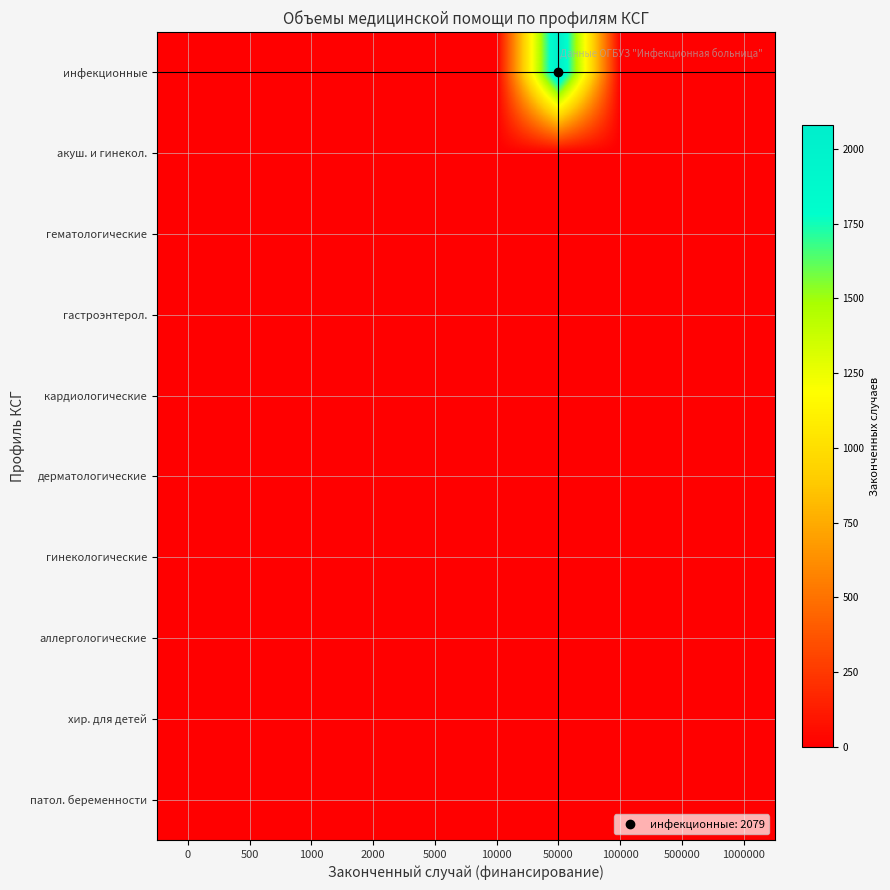

Reading left to right, extract all data points from this chart.

инфекционные: 0=0	500=0	1000=0	2000=0	5000=0	10000=0	50000=2079	100000=0	500000=0	1000000=0
акуш. и гинекол.: 0=0	500=0	1000=0	2000=0	5000=0	10000=0	50000=0	100000=0	500000=0	1000000=0
гематологические: 0=0	500=0	1000=0	2000=0	5000=0	10000=0	50000=0	100000=0	500000=0	1000000=0
гастроэнтерол.: 0=0	500=0	1000=0	2000=0	5000=0	10000=0	50000=0	100000=0	500000=0	1000000=0
кардиологические: 0=0	500=0	1000=0	2000=0	5000=0	10000=0	50000=0	100000=0	500000=0	1000000=0
дерматологические: 0=0	500=0	1000=0	2000=0	5000=0	10000=0	50000=0	100000=0	500000=0	1000000=0
гинекологические: 0=0	500=0	1000=0	2000=0	5000=0	10000=0	50000=0	100000=0	500000=0	1000000=0
аллергологические: 0=0	500=0	1000=0	2000=0	5000=0	10000=0	50000=0	100000=0	500000=0	1000000=0
хир. для детей: 0=0	500=0	1000=0	2000=0	5000=0	10000=0	50000=0	100000=0	500000=0	1000000=0
патол. беременности: 0=0	500=0	1000=0	2000=0	5000=0	10000=0	50000=0	100000=0	500000=0	1000000=0